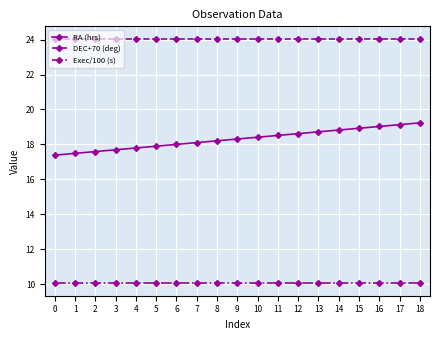

What is the sum of the RA (hrs) values at 17 and 14?

38.0